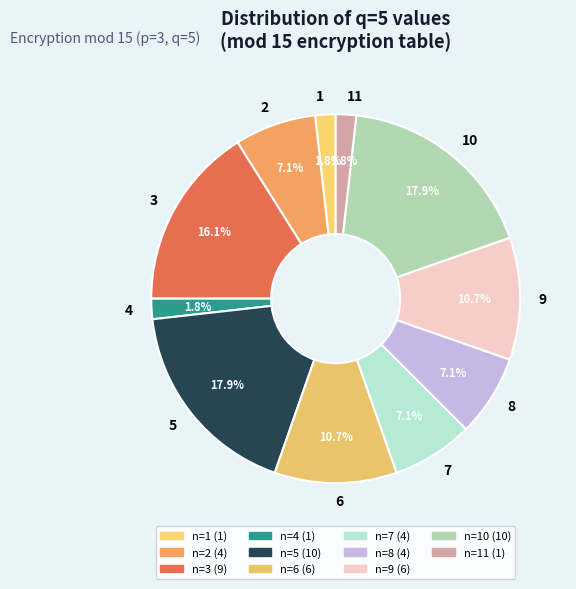

How many slices are in this pie chart?

11